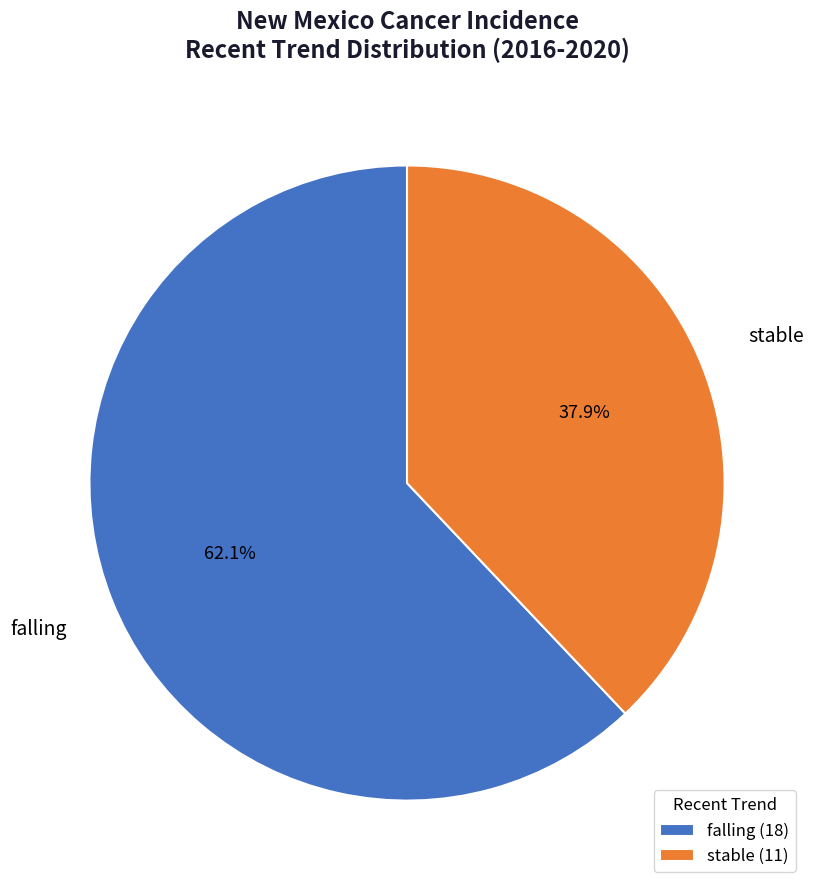

What percentage is NOT represented by falling (18)?

37.9%